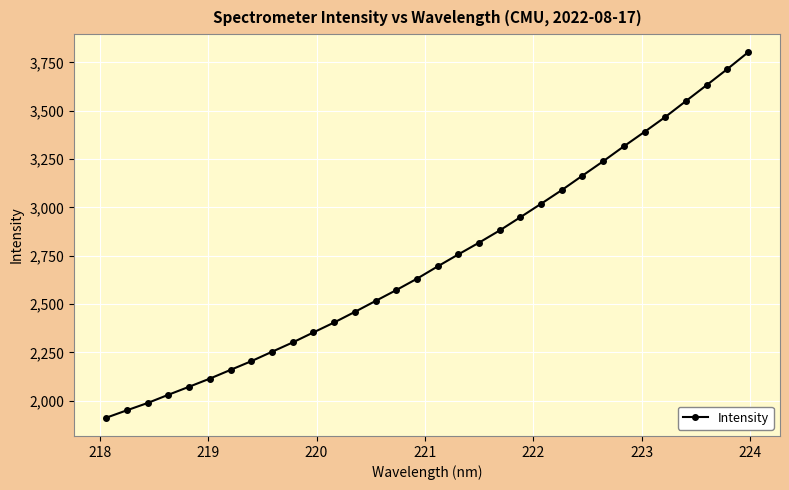

What is the sum of all values?

87397.5